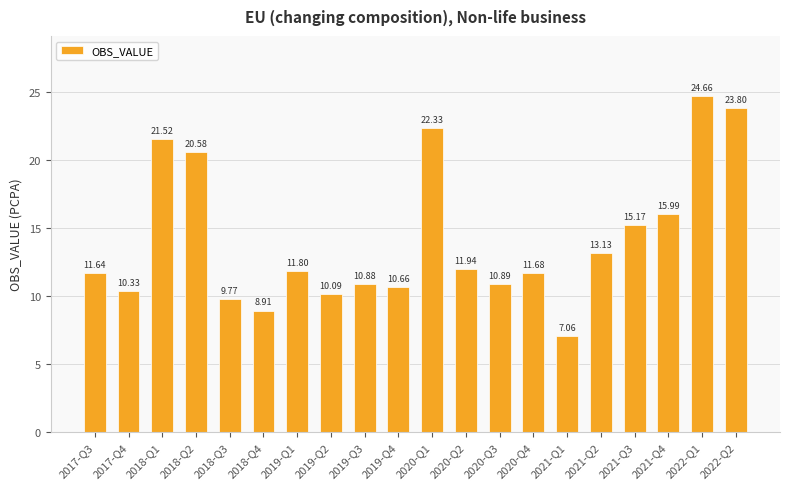

What is the label of the 13th bar from the left?

2020-Q3